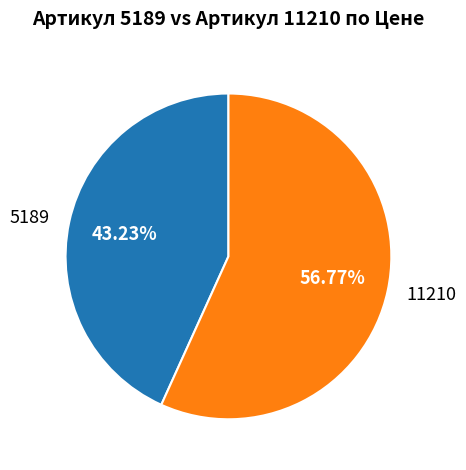

Count the number of slices in the pie.

2